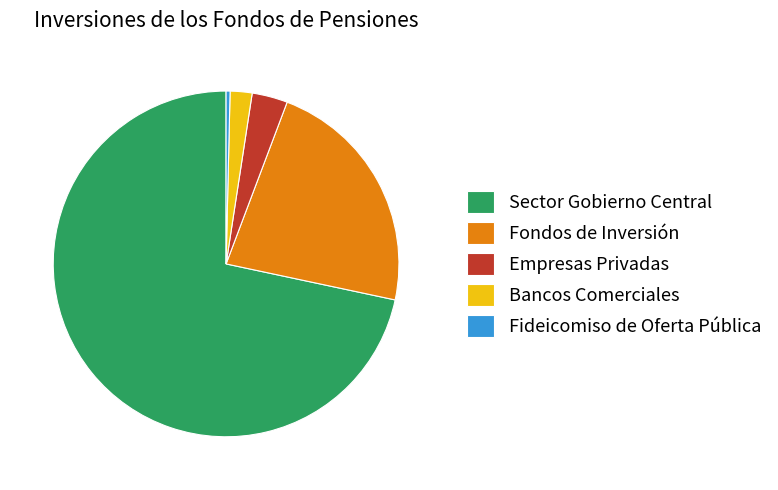

How many slices are in this pie chart?

5